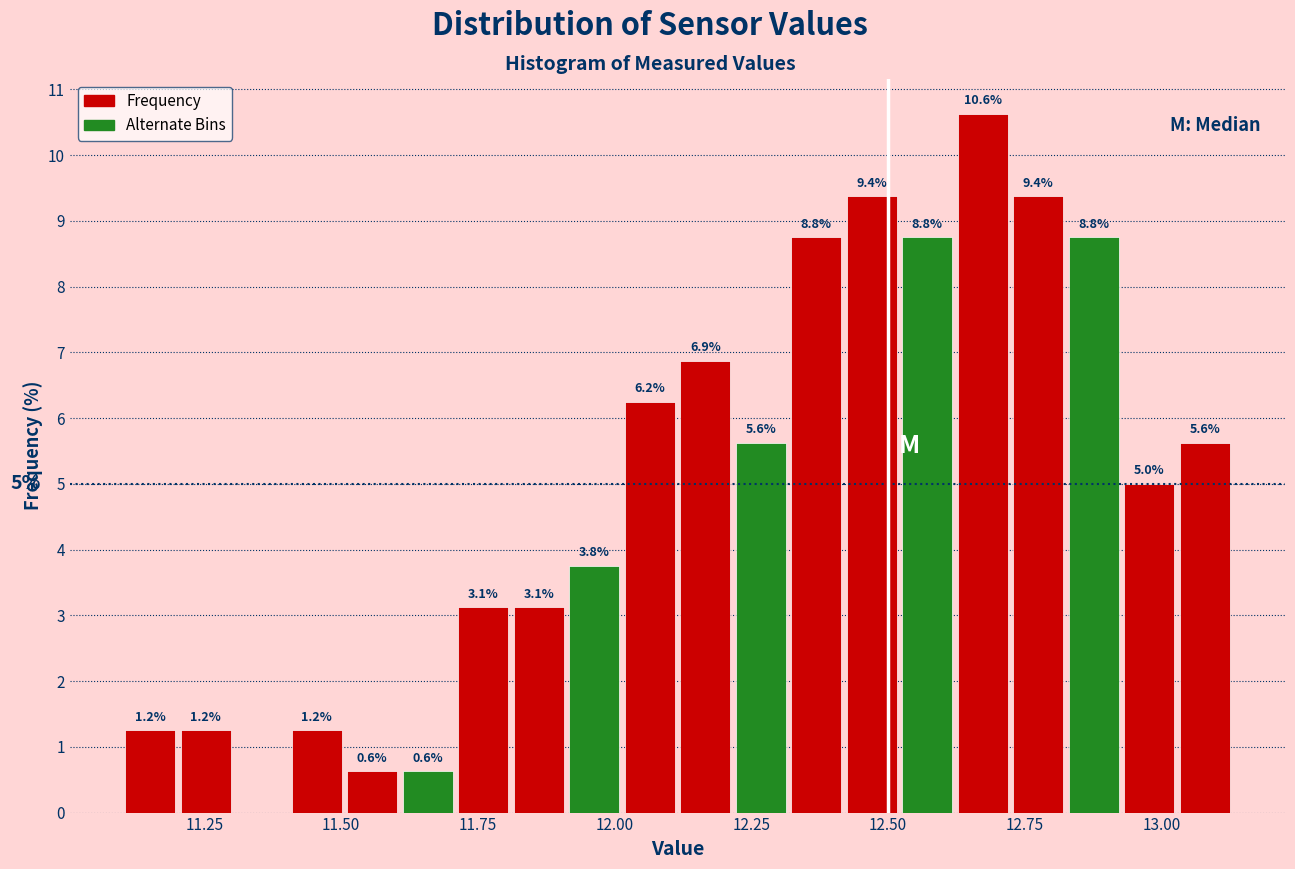

Around what value on the x-axis is the tallest bar? Give the approximate position of its centre, as read against the axis.

12.65